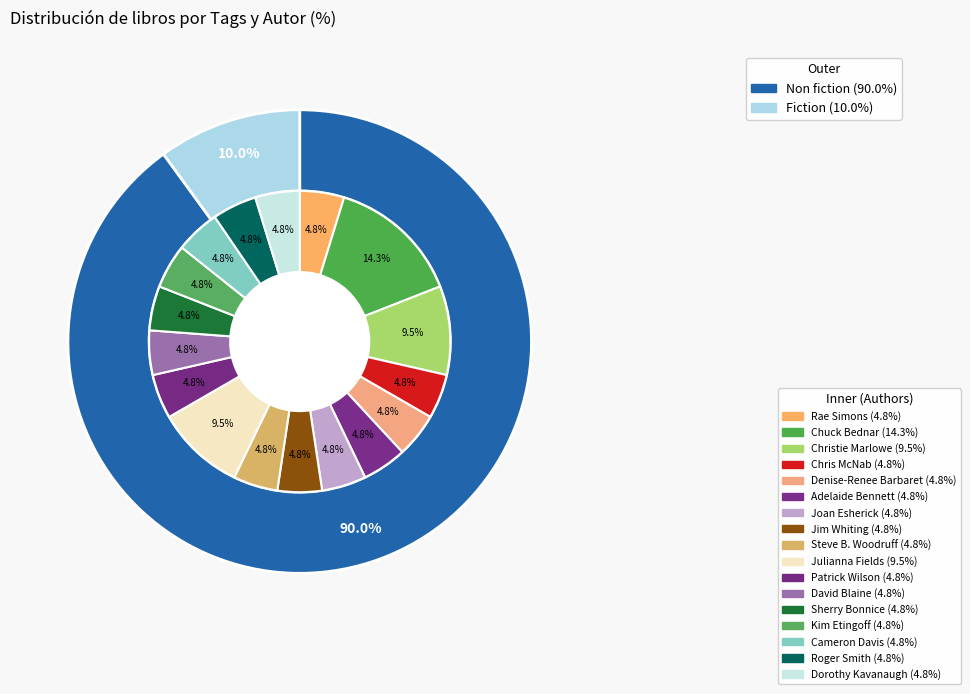

How many segments does this pie chart have?

2